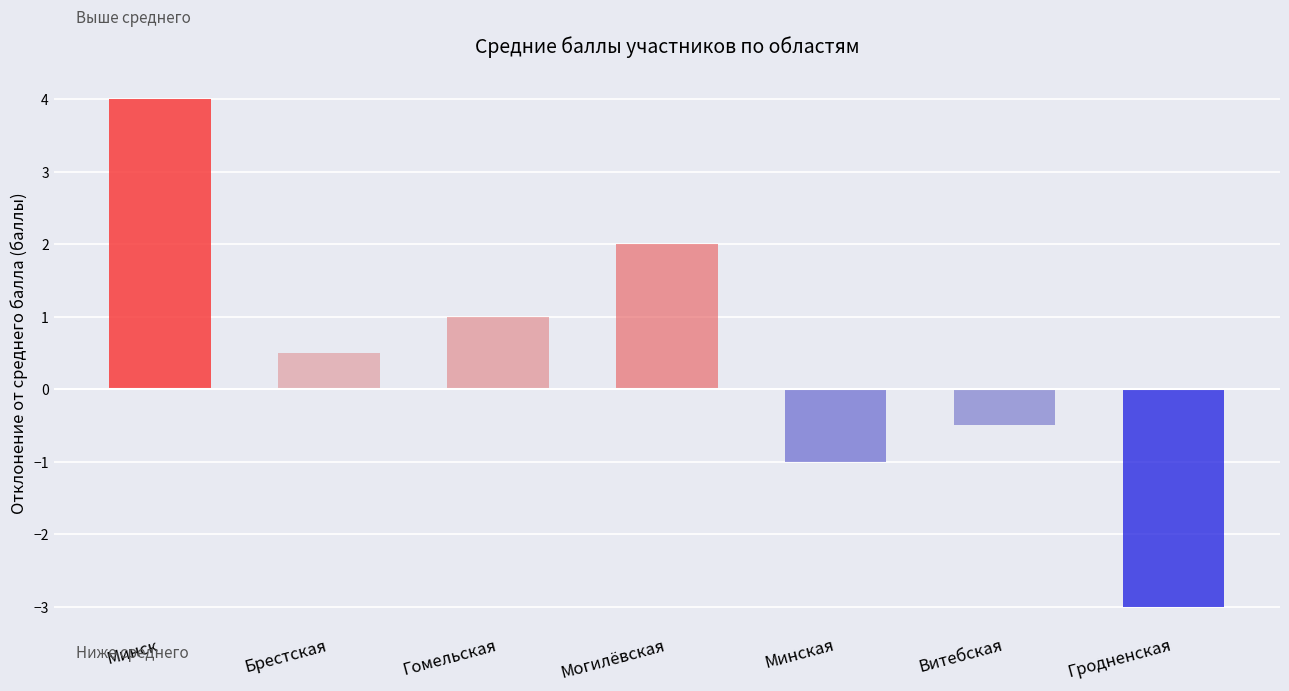

Reading right to left, extract all data points from this chart.

-3.0	-0.5	-1.0	2.0	1.0	0.5	4.0